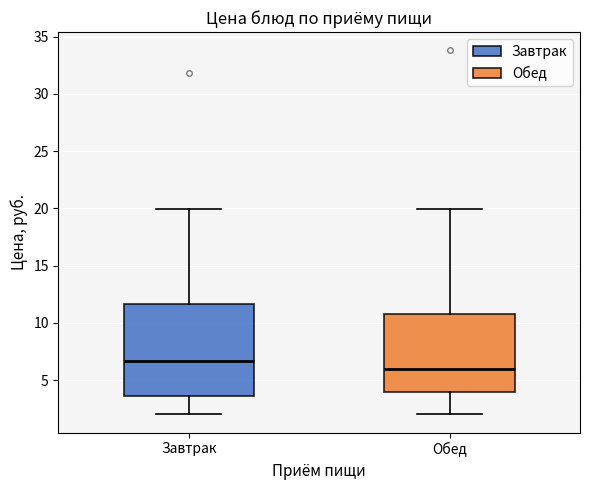

Reading left to right, read every box against the y-axis: the position of its median line, the range the box covers, and the ends of its whiskers. The values are not printed on the chart, so give them approximately, as read against the axis.

Завтрак: median 6.5, box 3.5 to 11.5, whiskers 2.0 to 20.0
Обед: median 6.0, box 4.0 to 11.0, whiskers 2.0 to 20.0